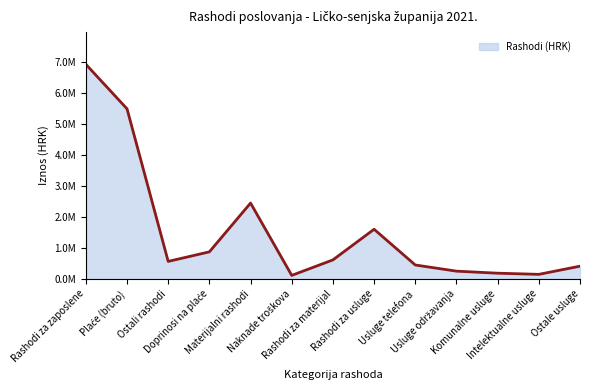

Does the chart have visible grid lines?

No